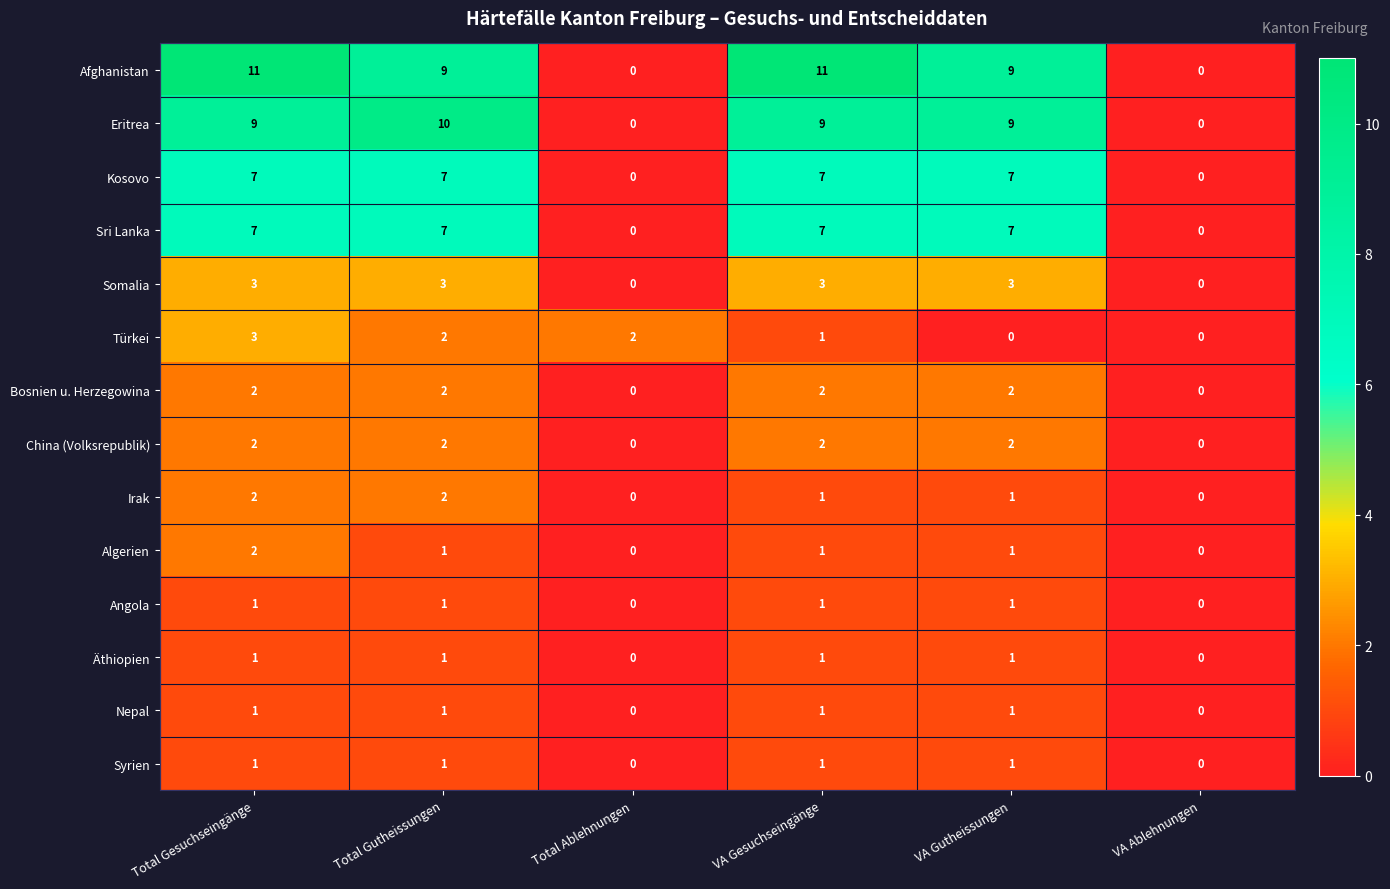

The Angola series shows 2 at Total Gesuchseingänge. True or false?

False